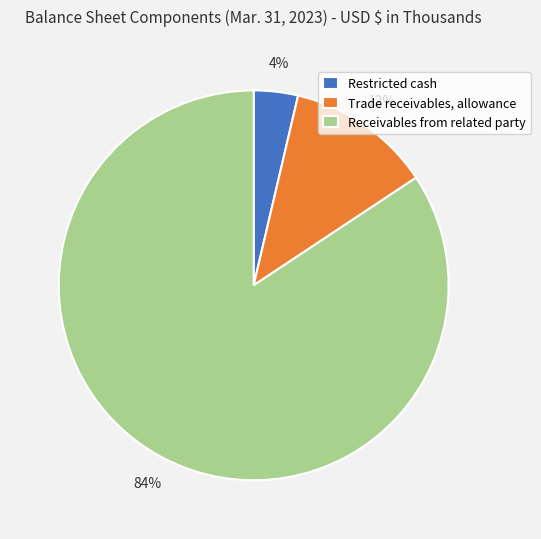

Do Restricted cash and Trade receivables, allowance together represent more than half of the pie?

No